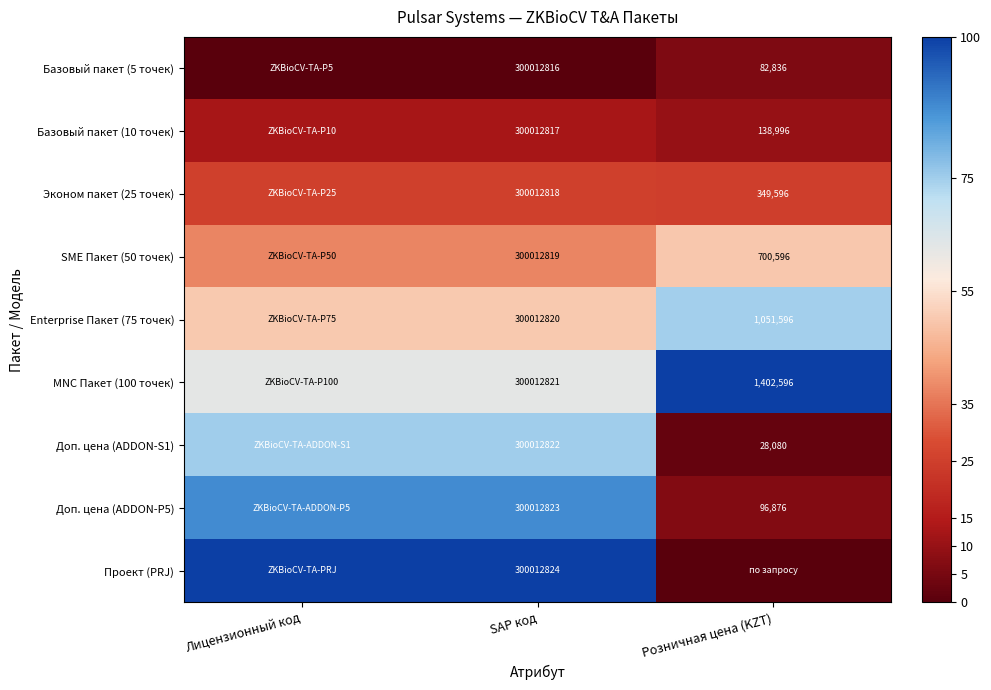

At SAP код, list the series in order from largest to smallest.

Проект (PRJ), Доп. цена (ADDON-P5), Доп. цена (ADDON-S1), MNC Пакет (100 точек), Enterprise Пакет (75 точек), SME Пакет (50 точек), Эконом пакет (25 точек), Базовый пакет (10 точек), Базовый пакет (5 точек)